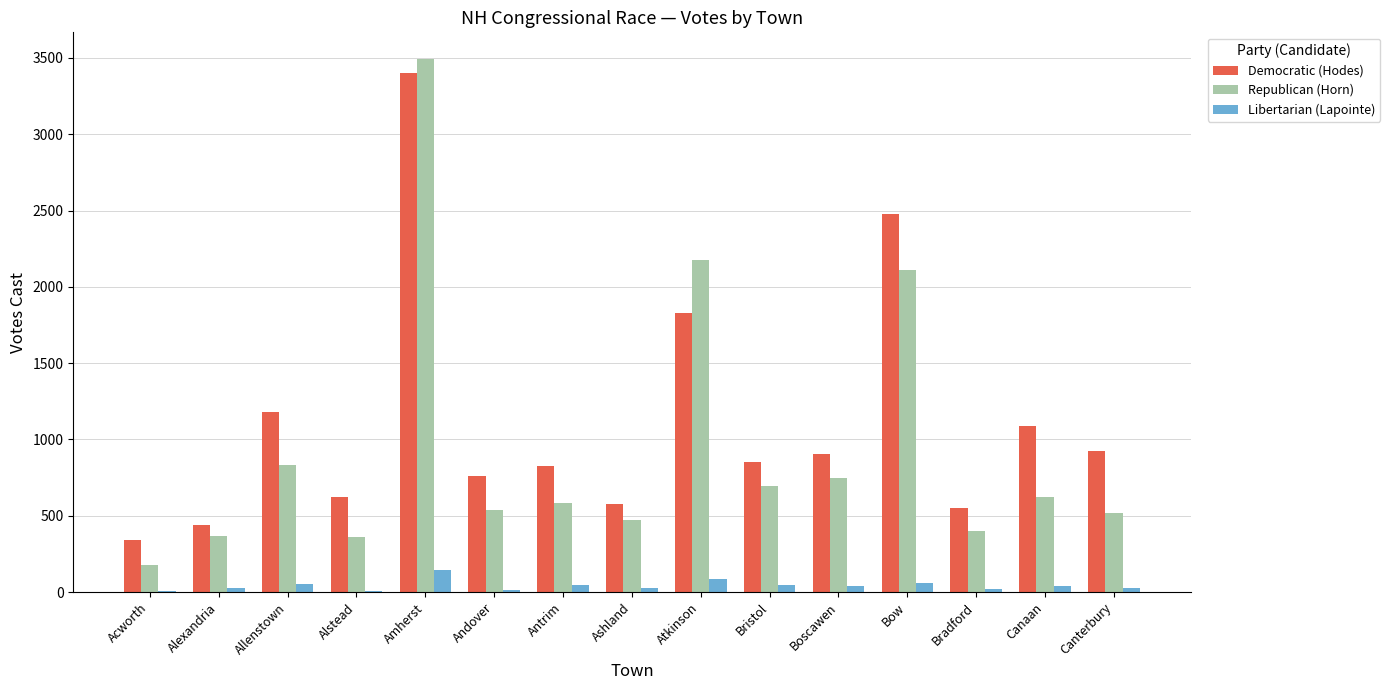

What is the total value across all series at Atkinson?

4094